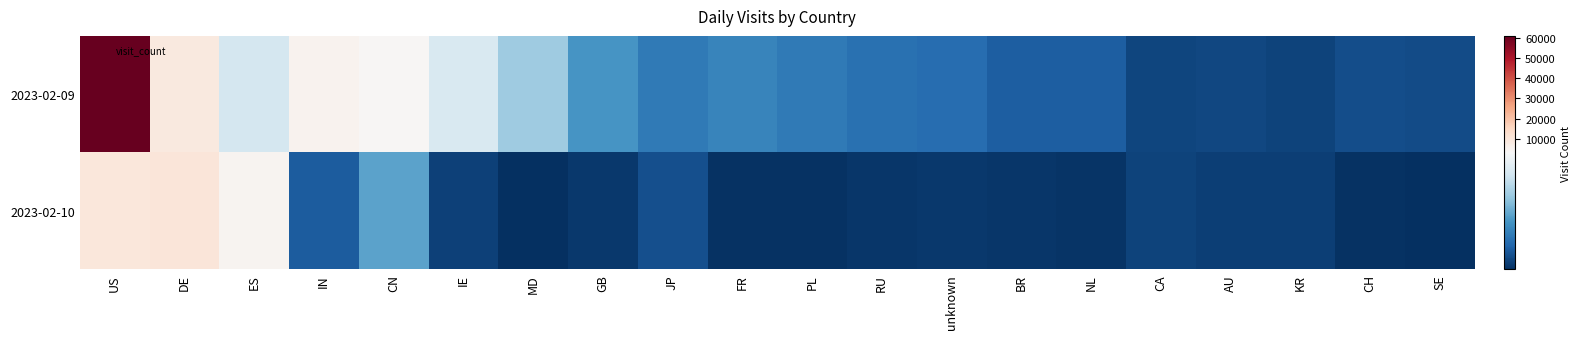

Which series changed the most between DE and CN?

2023-02-10